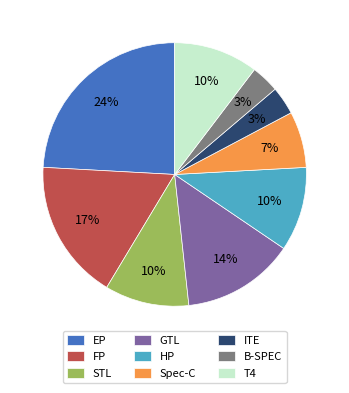

To the nearest percent, what percentage of the pie is ITE?

3%